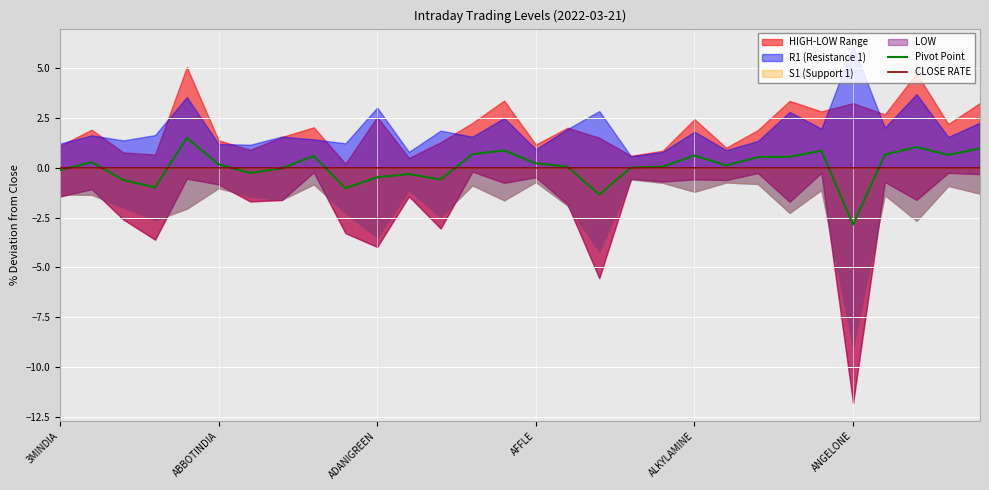

What is the value of the Pivot Point point at the 27th from the left?

0.7